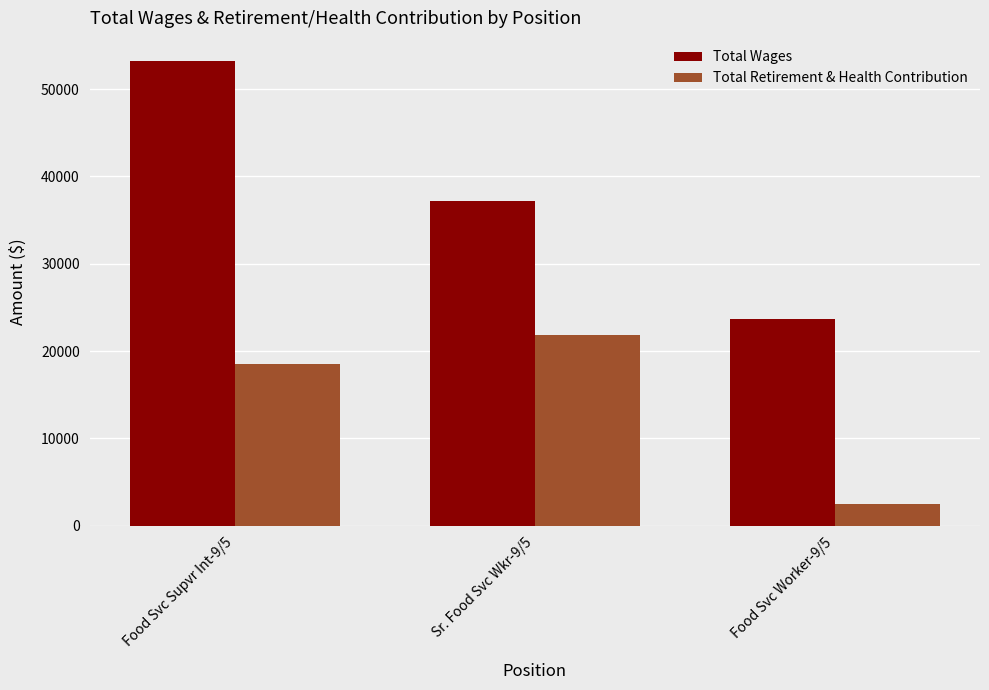

How many values in the Total Retirement & Health Contribution series are below 18490?

1